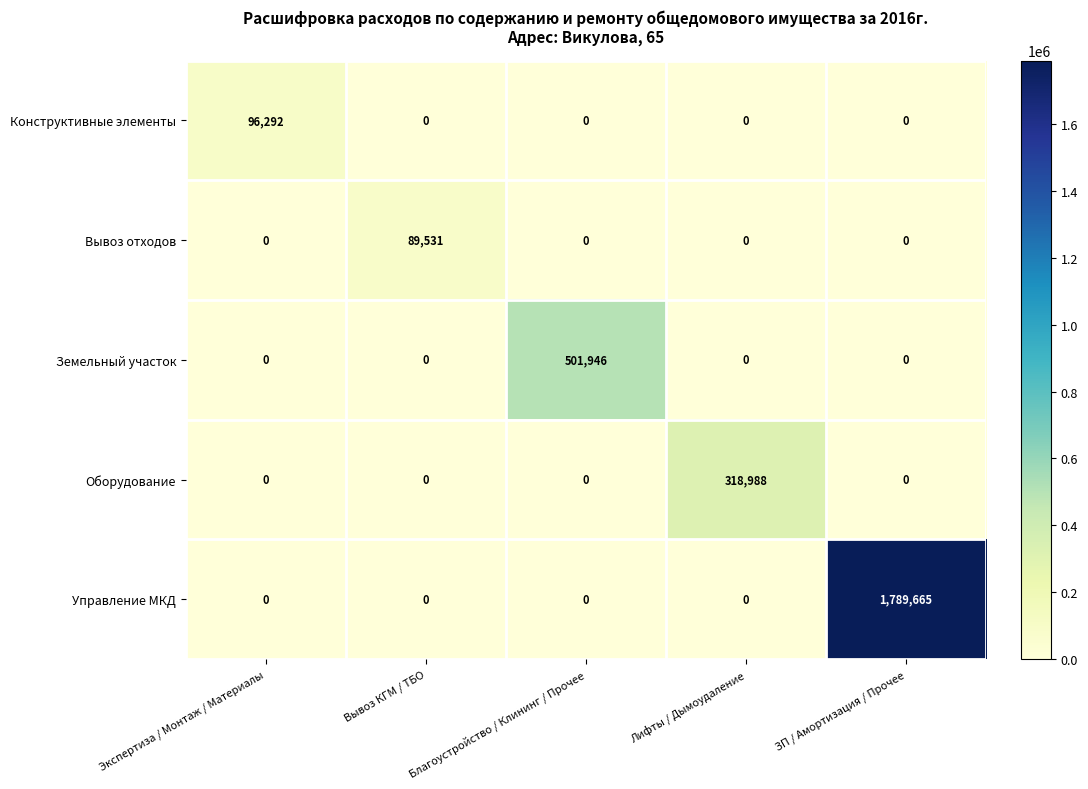

What is the greatest value displayed?

1789665